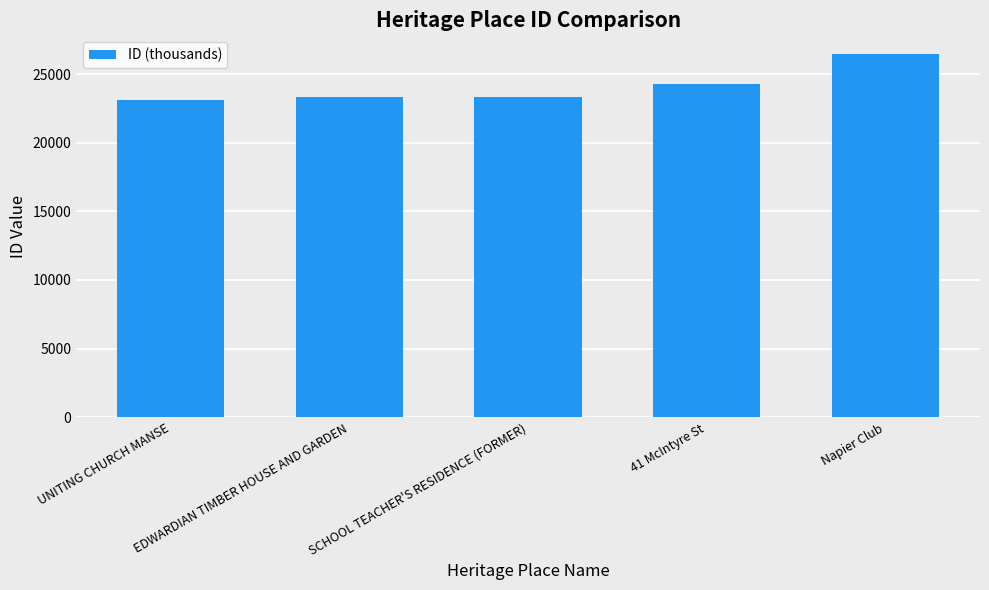

What position from the right is Napier Club?

1